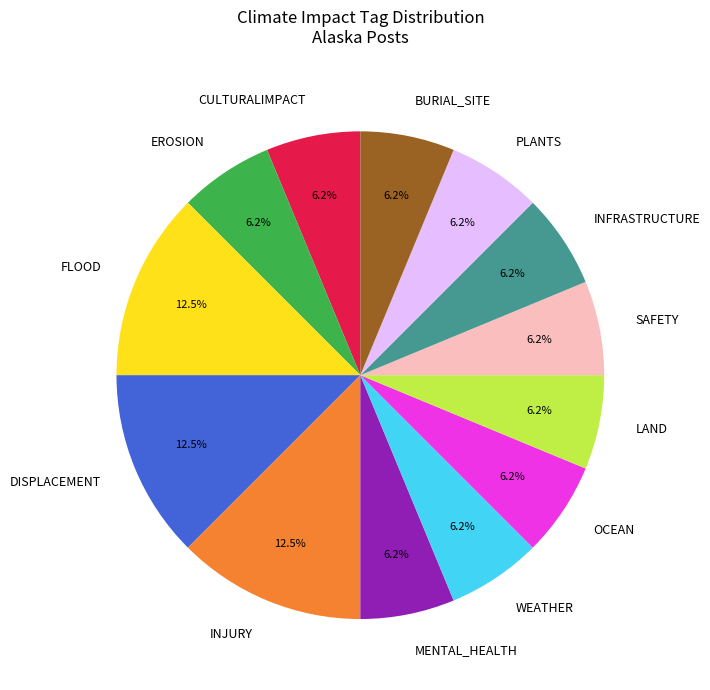

Combined, do BURIAL_SITE and MENTAL_HEALTH account for over 50%?

No